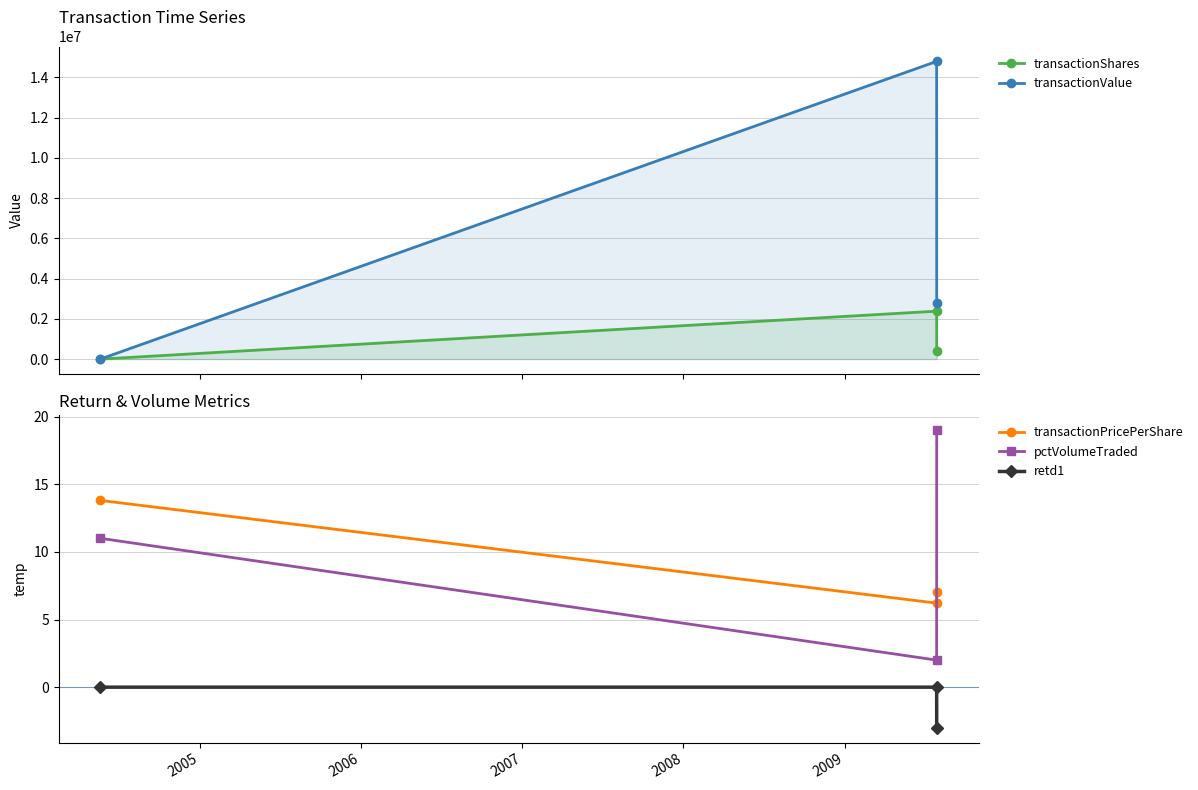

The value of transactionPricePerShare at 2004 is 23.9. True or false?

False